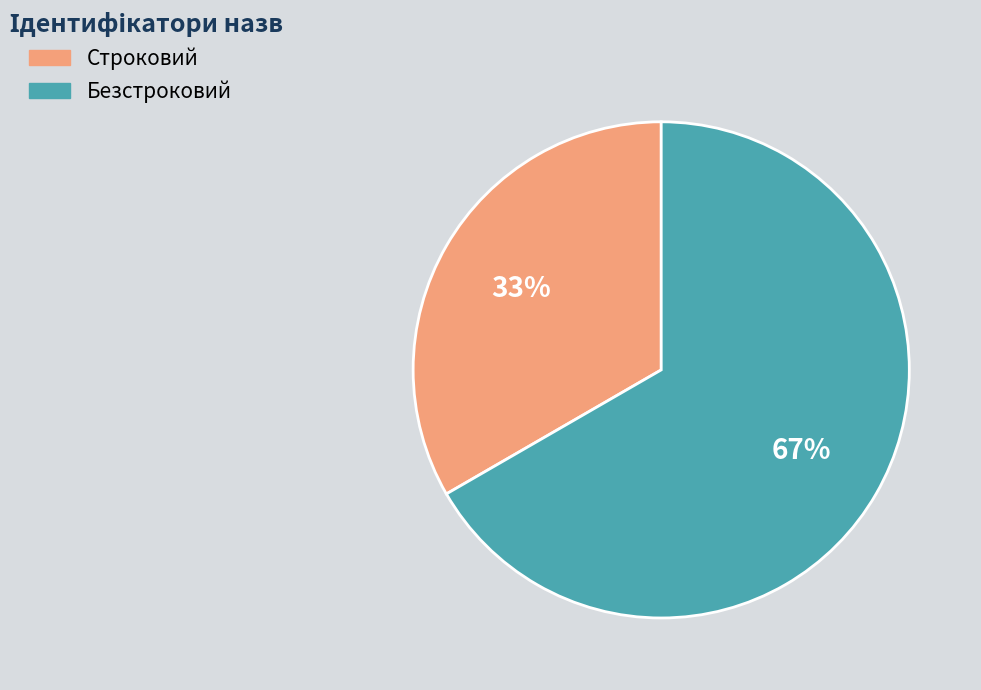

Which slice is the smallest?

Строковий